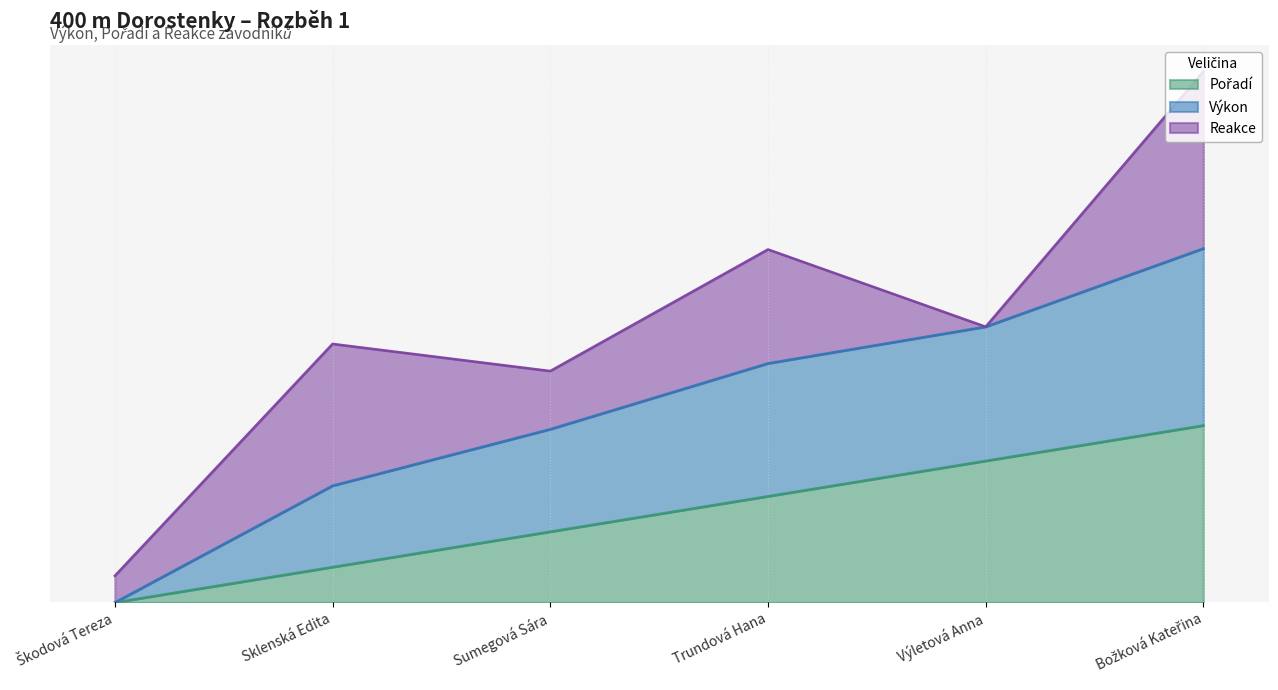

At which category is the sum across all series the highest?

Božková Kateřina